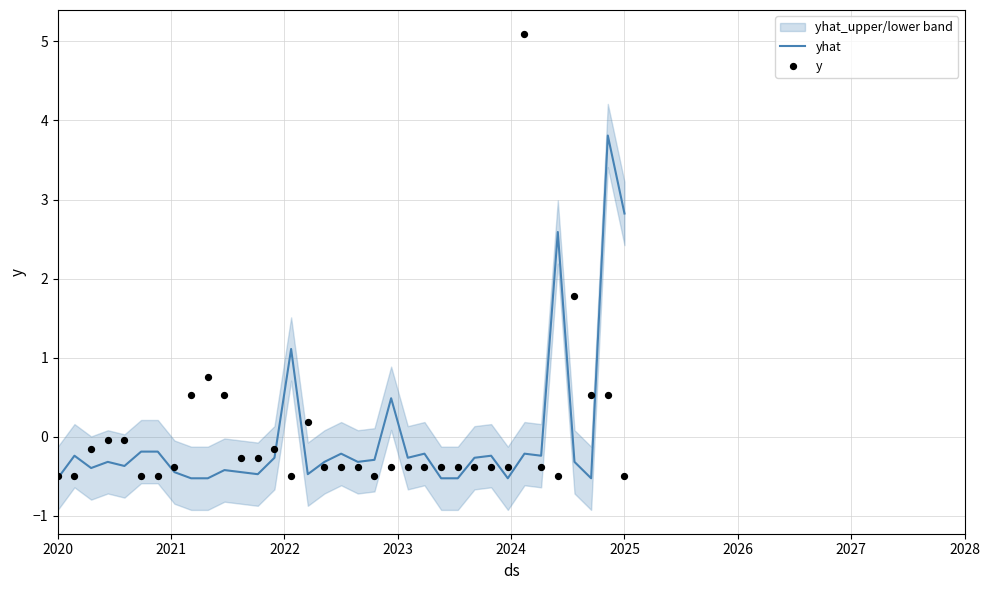

Which series has the largest Y range (max minus min)?

y